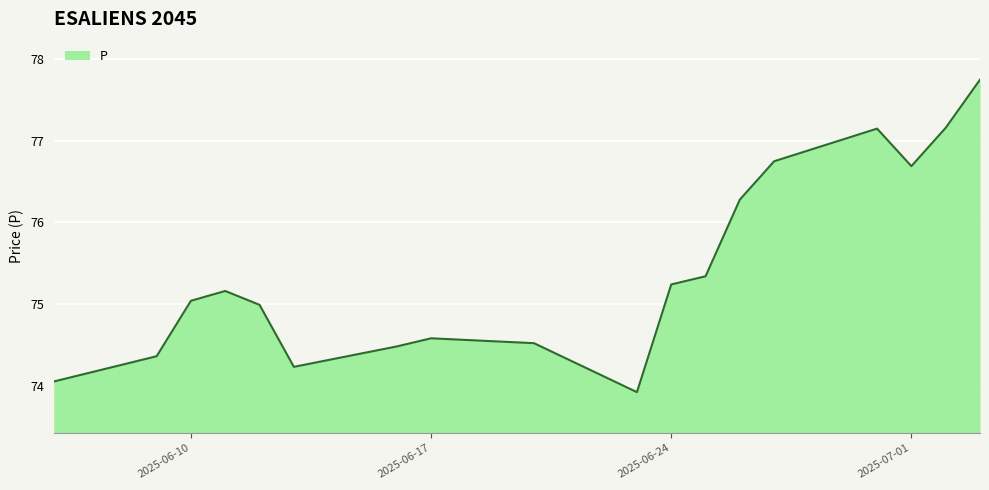

What is the difference between the maximum and minimum values?

3.8